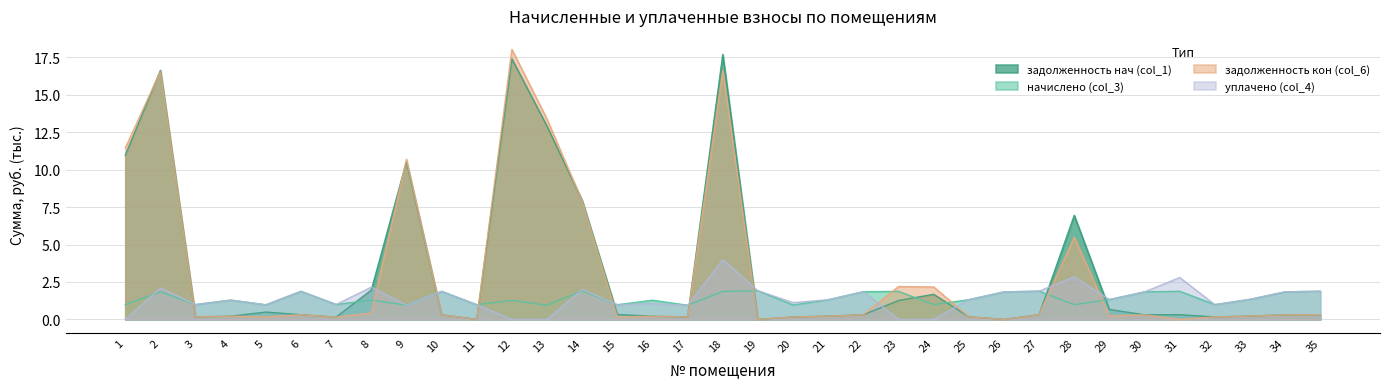

Which category has the lowest value in the задолженность кон (col_6) series?

11